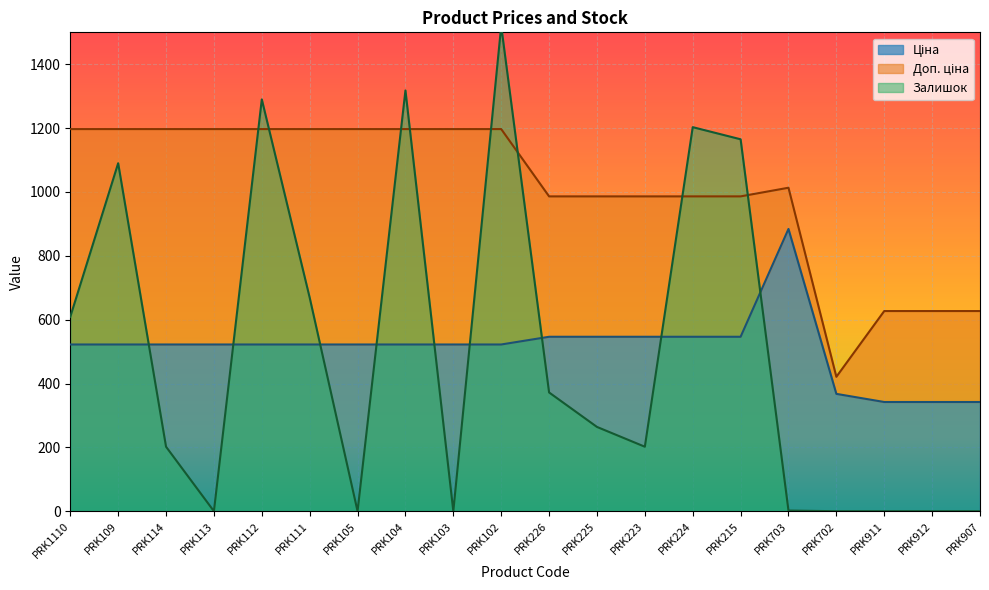

What value does the Ціна series have at PRK226?

546.4